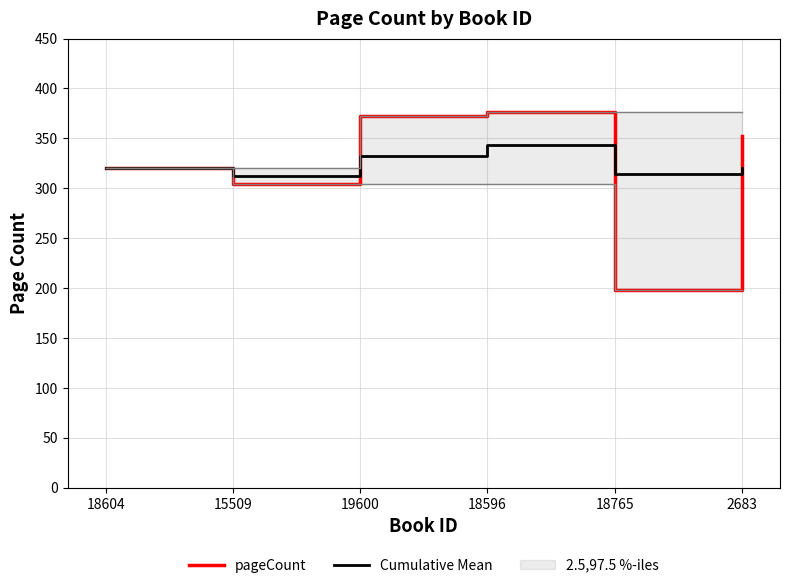

Rank the series at 18596 from highest to lowest value.

pageCount, Cumulative Mean